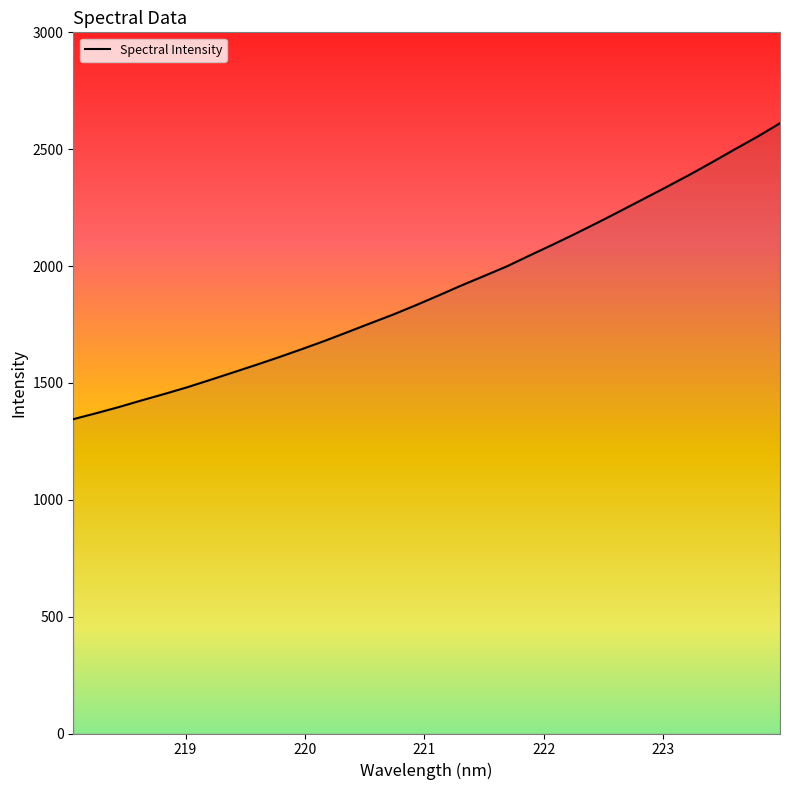

How many distinct data groups are displayed?

1